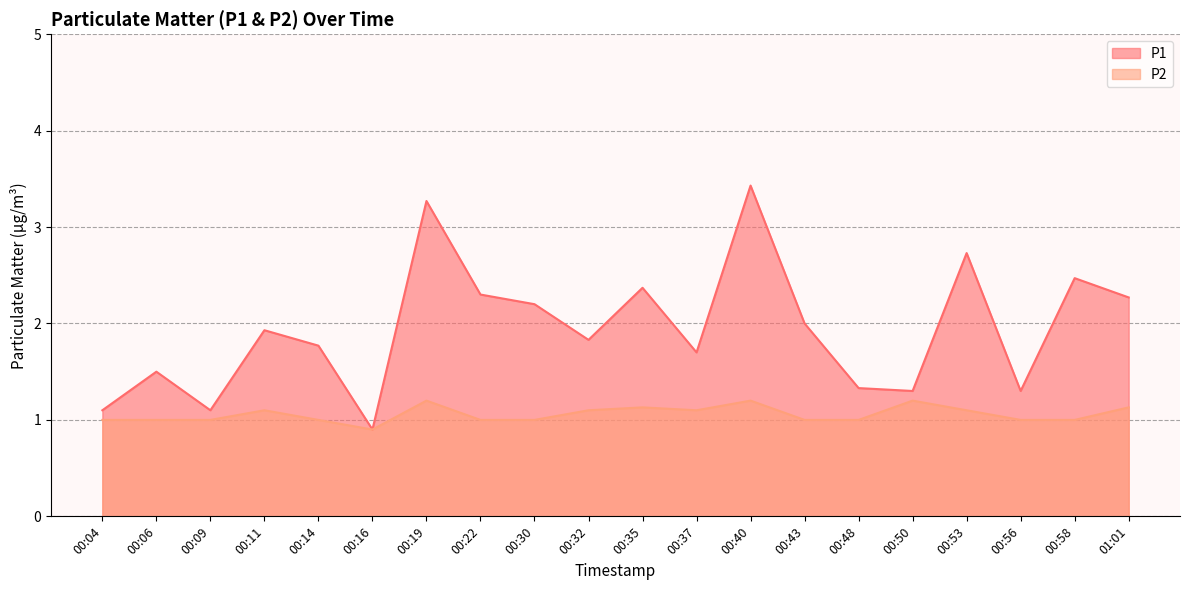

The P1 series shows 1.9 at 00:50. True or false?

False